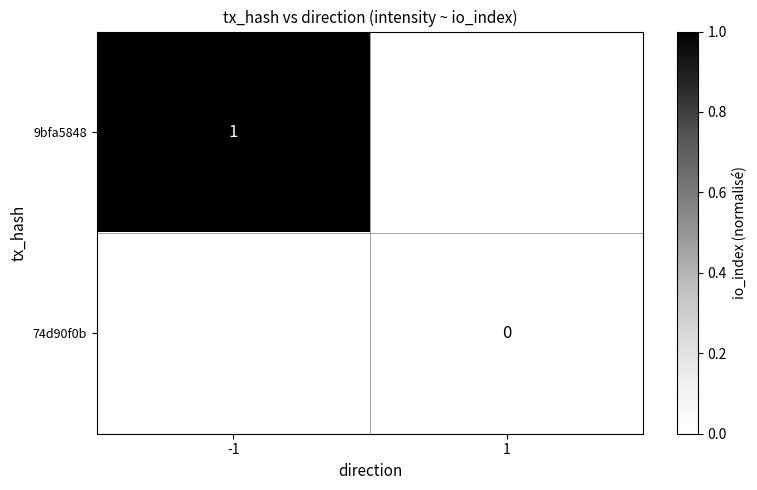

Is the value of 74d90f0b at 1 greater than the value of 9bfa5848 at -1?

No